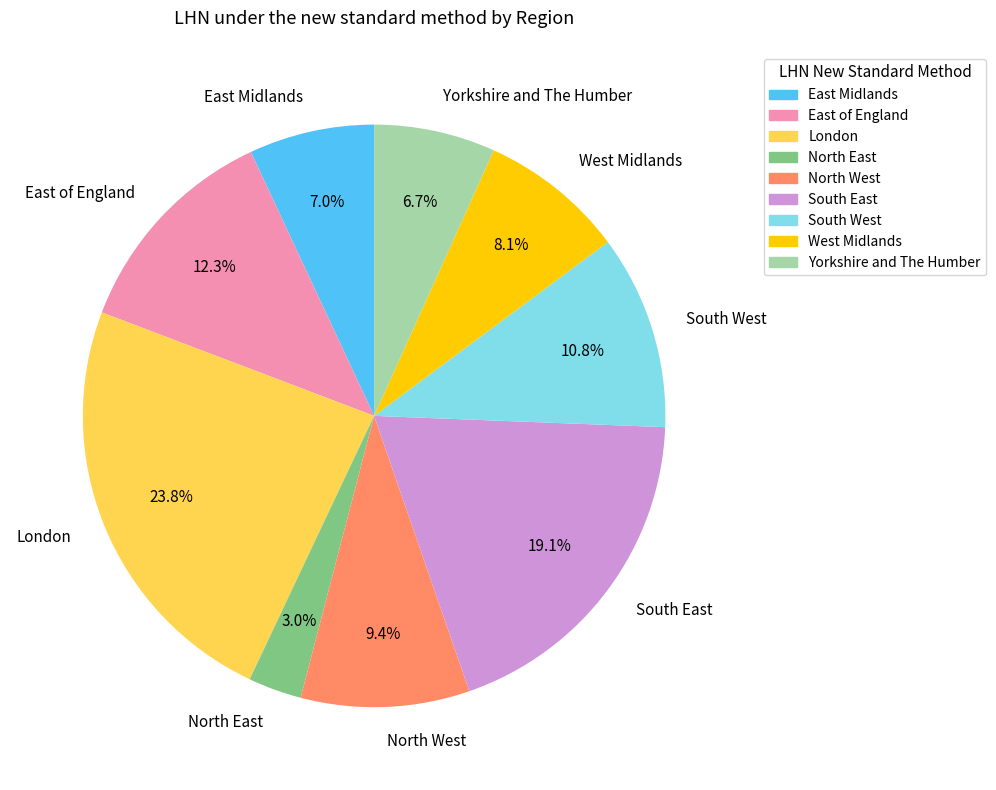

What is the largest slice in the pie chart?

London